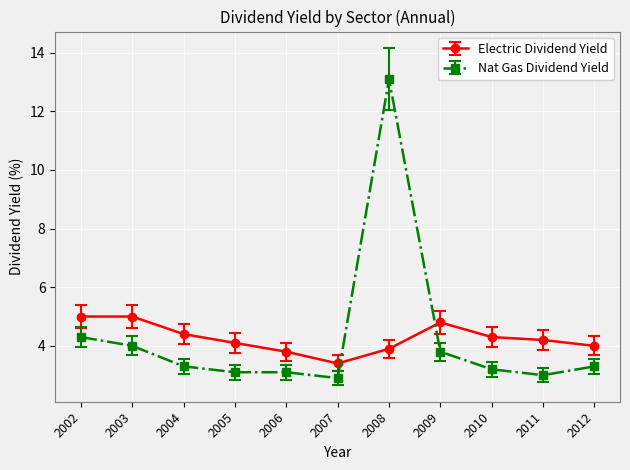

In Electric Dividend Yield, how many points are lower than both neighbors (excluding endpoints)?

1